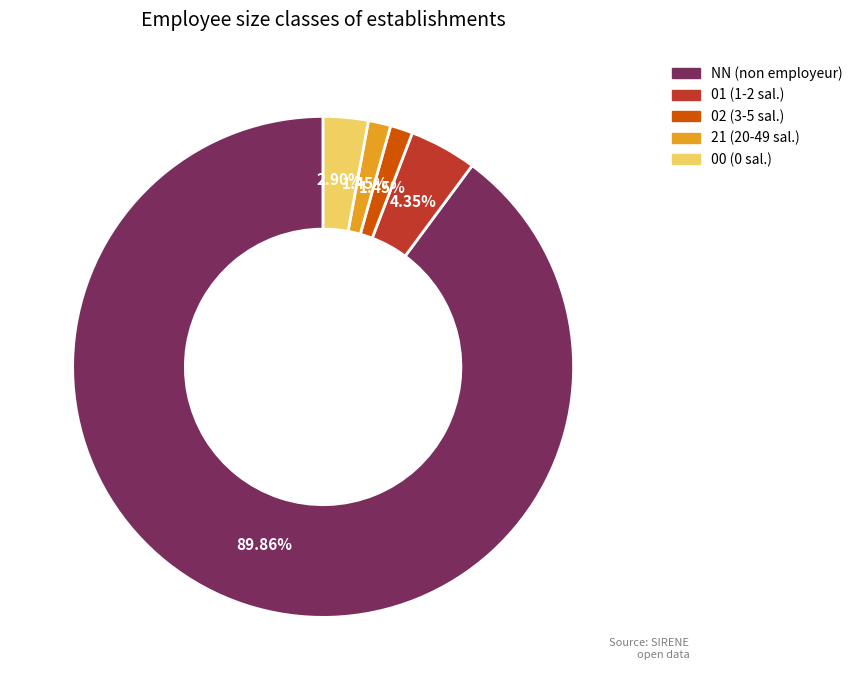

How many slices are in this pie chart?

5